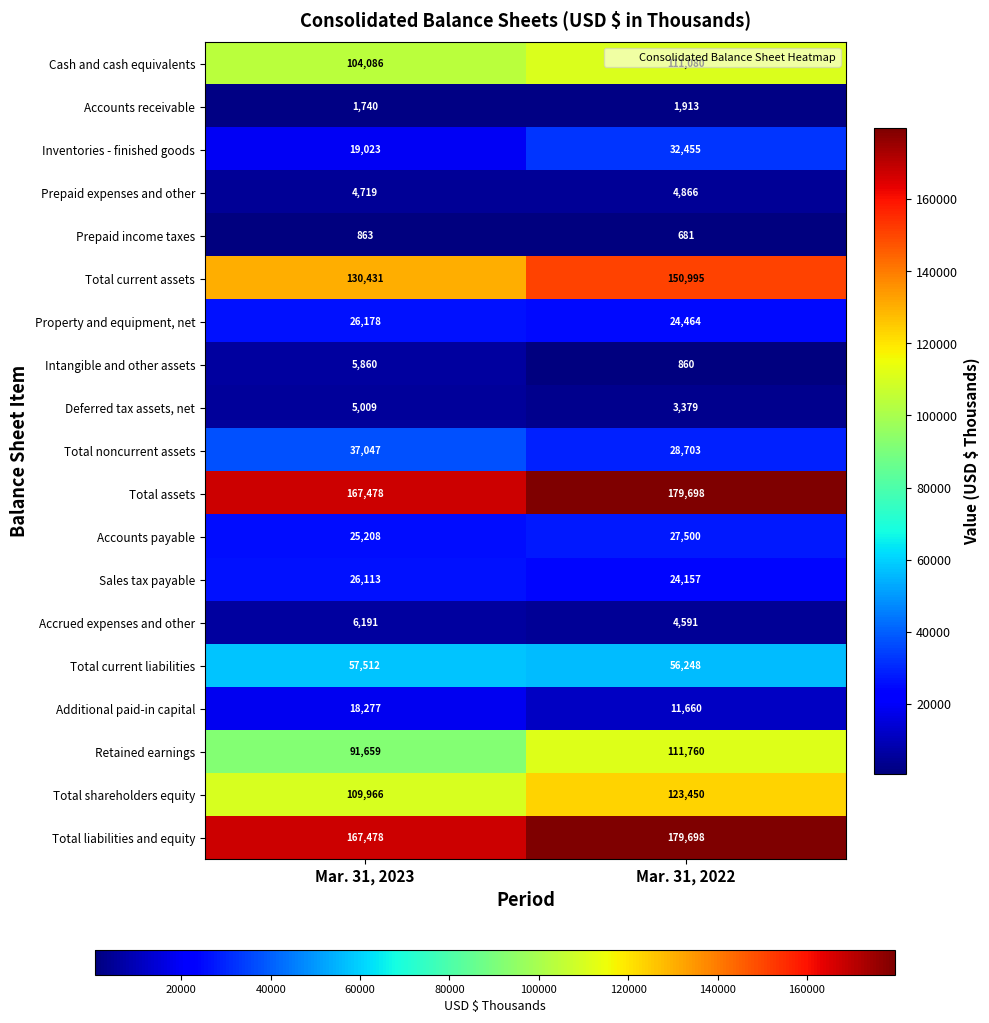

At which category is the sum across all series the highest?

Mar. 31, 2022